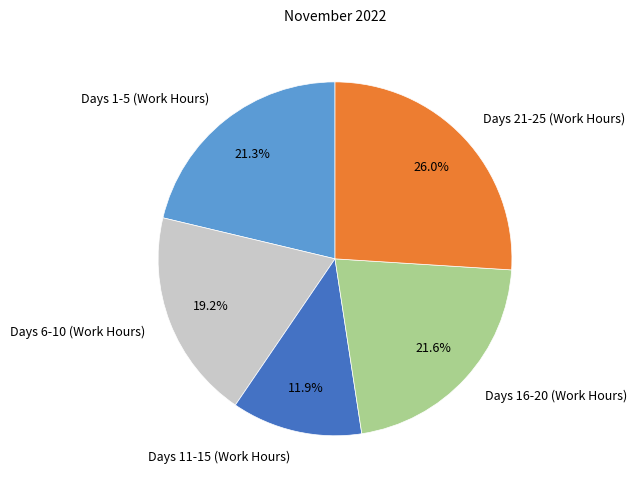

Do Days 21-25 (Work Hours) and Days 6-10 (Work Hours) together represent more than half of the pie?

No